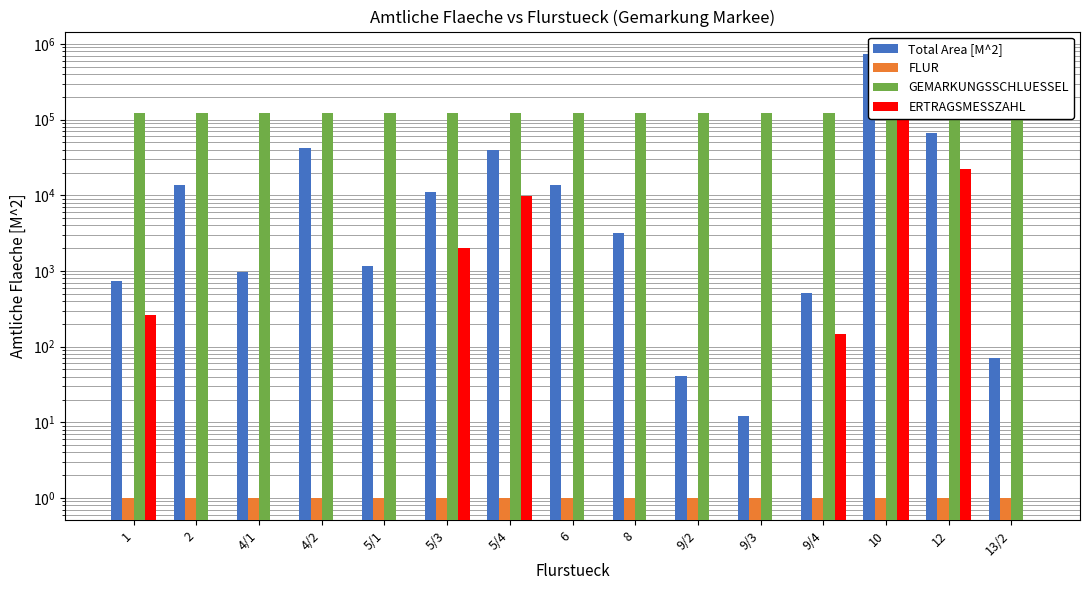

At how many categories does at least one series exceed 247456?

1